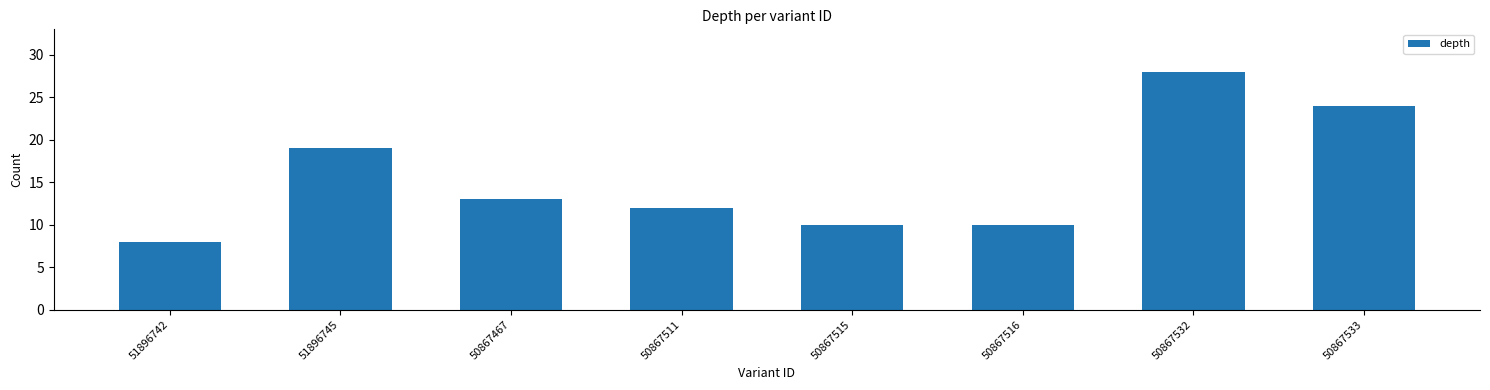

Count the number of categories in the chart.

8